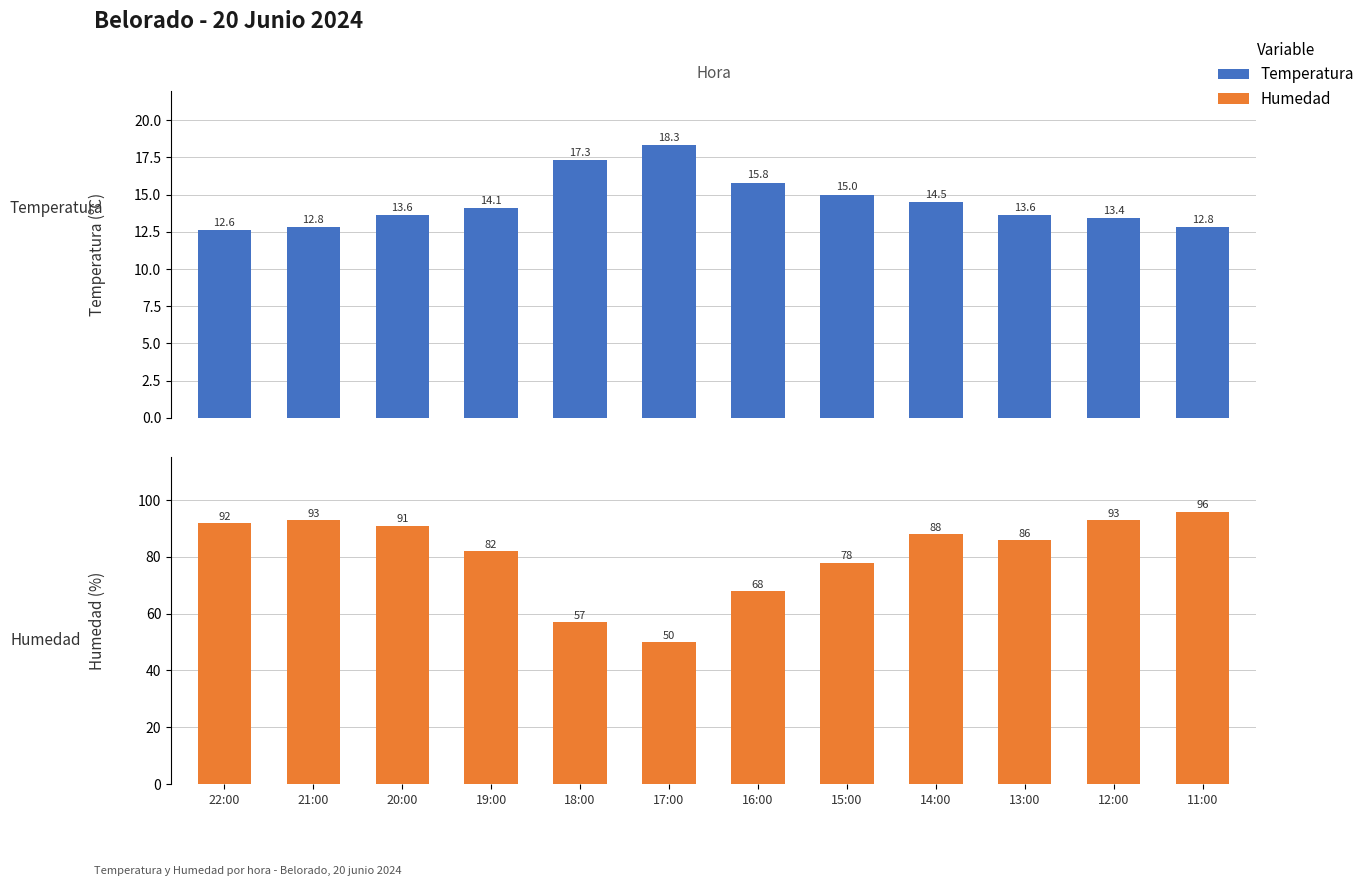

Which label corresponds to the smallest value in the chart?

22:00